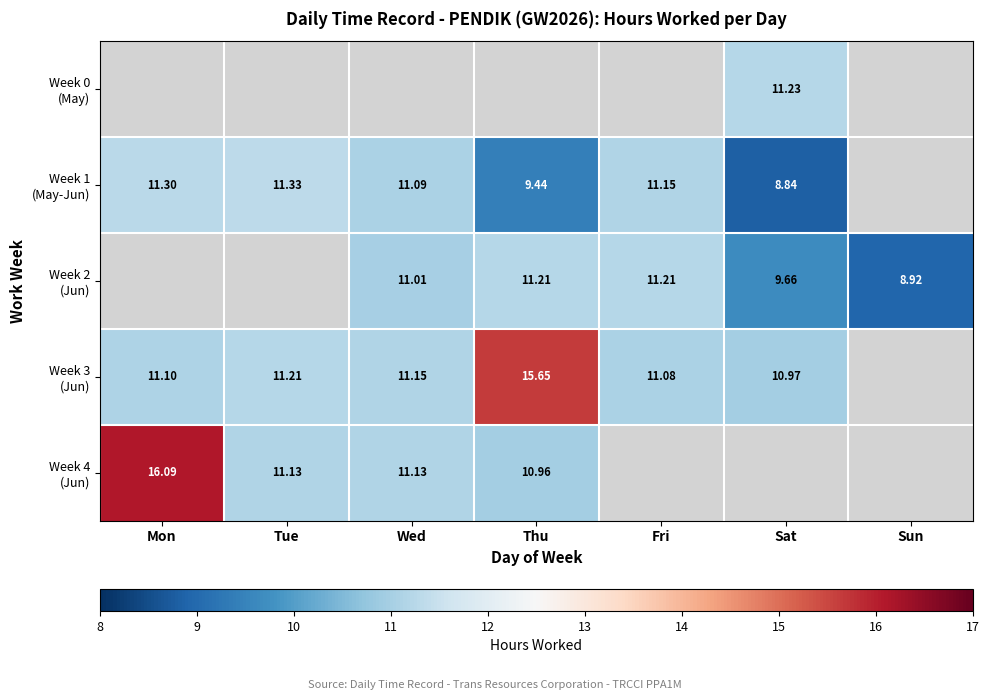

Between Thu and Fri, which is larger?

Fri